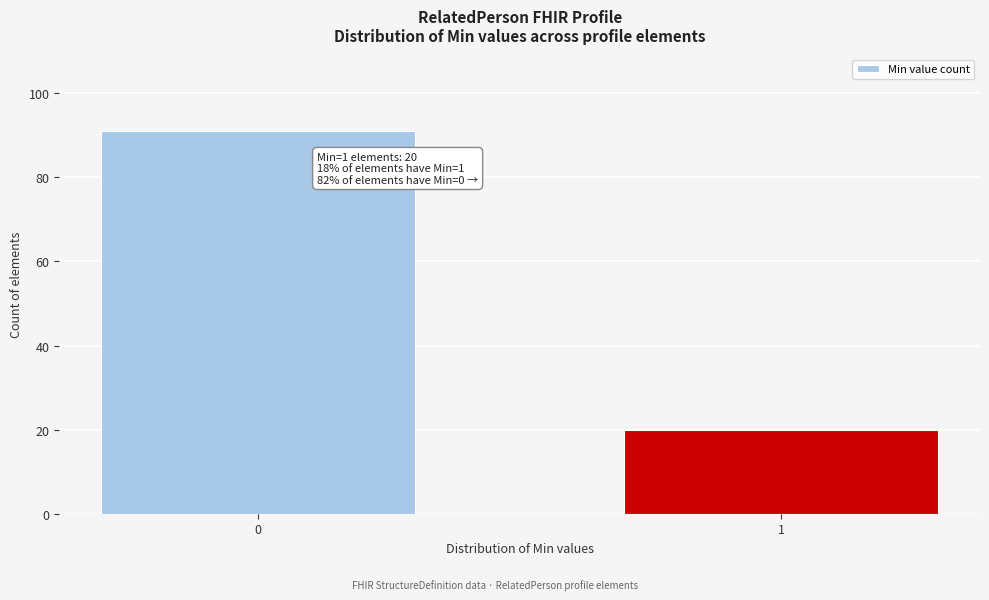

Reading left to right, transcribe all the data shown in this chart.

91	20